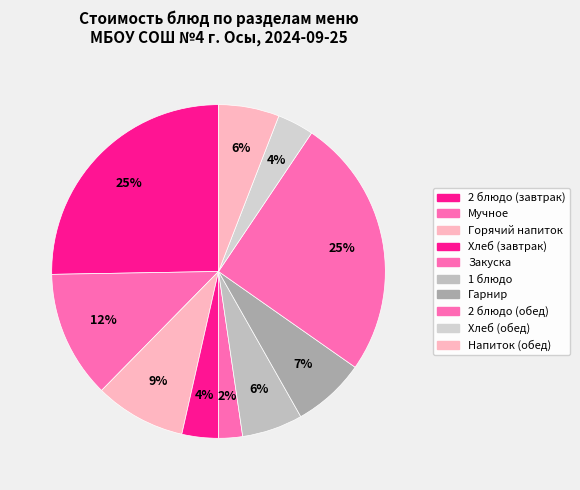

How many segments does this pie chart have?

10